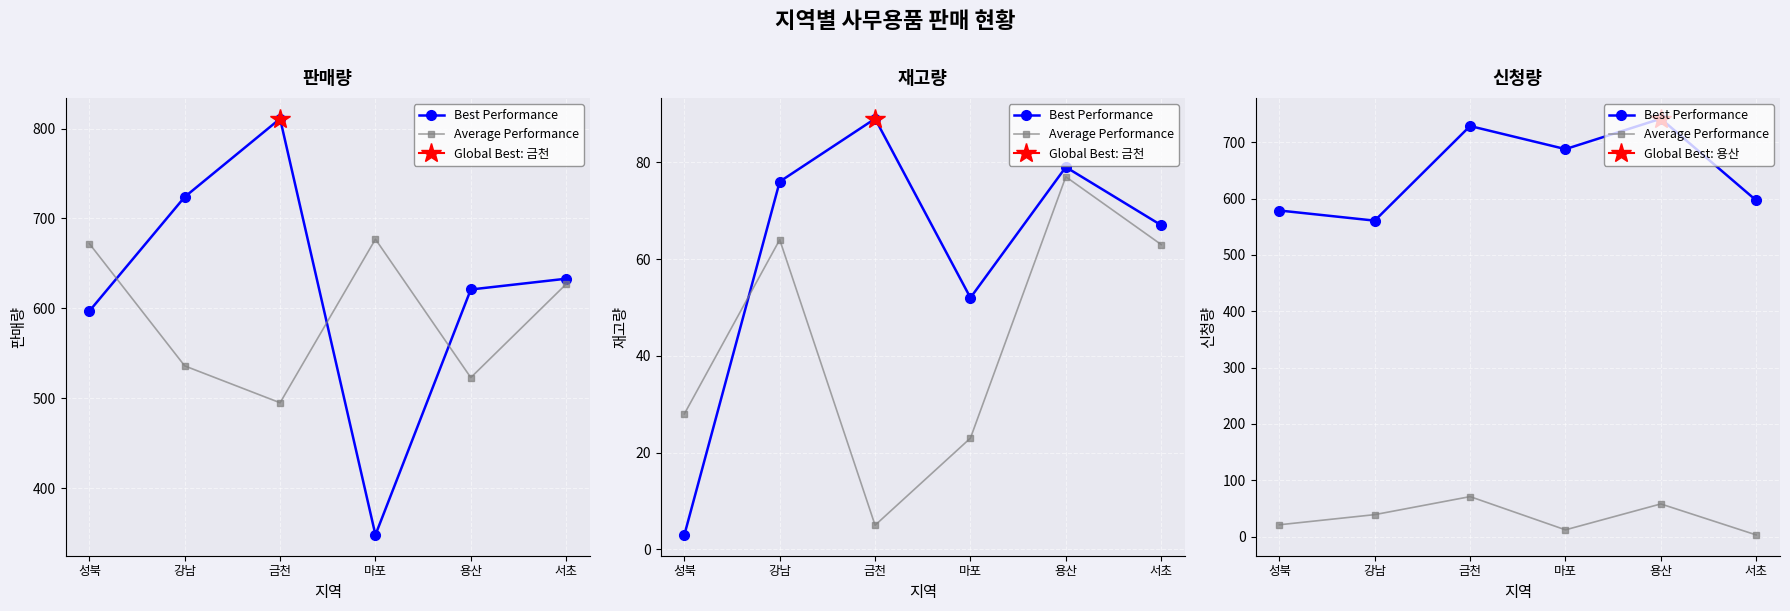

The value of Average Performance at 서초 is 4. True or false?

False